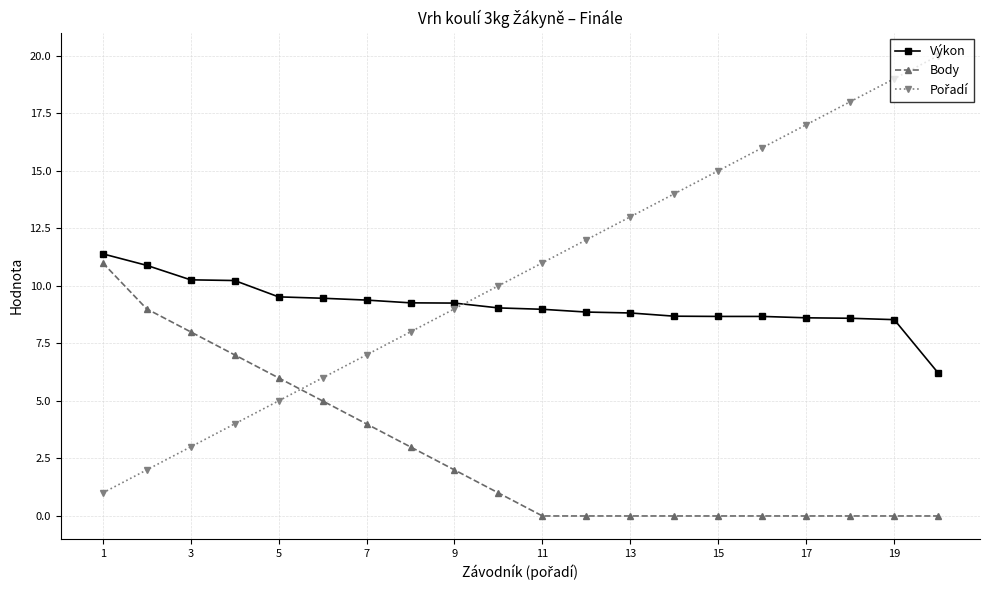

What is the highest value of the Body series?

11.0